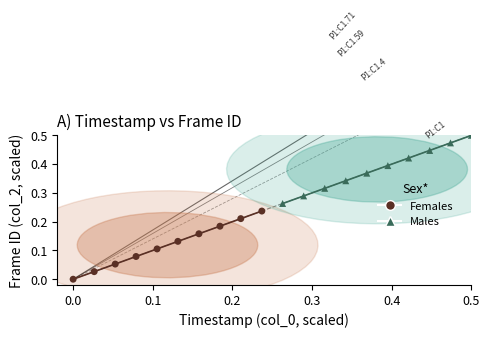

Which series reaches the minimum Y coordinate?

Females